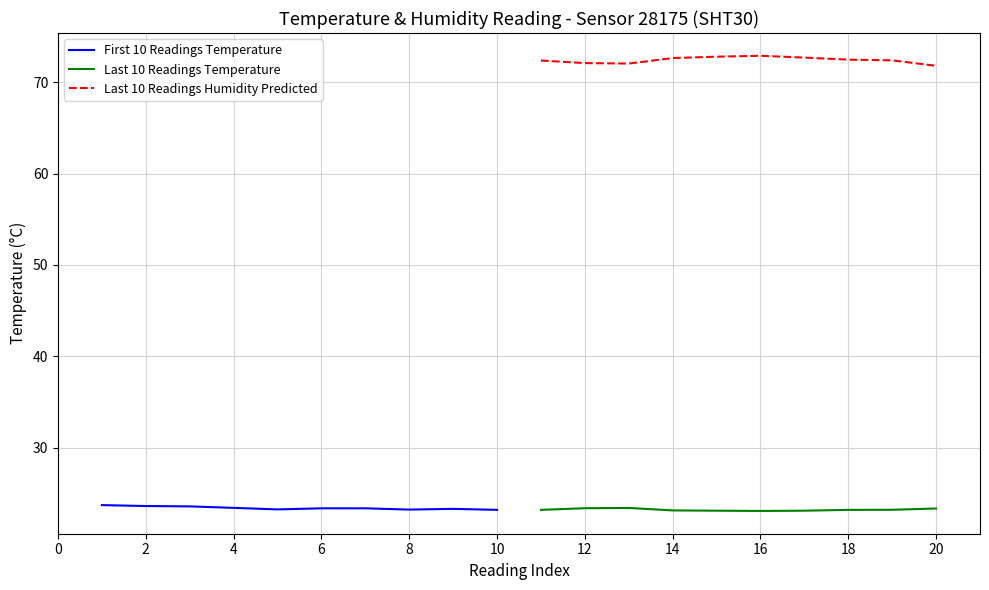

True or false: Last 10 Readings Temperature has a value of 9.6 at 14.

False